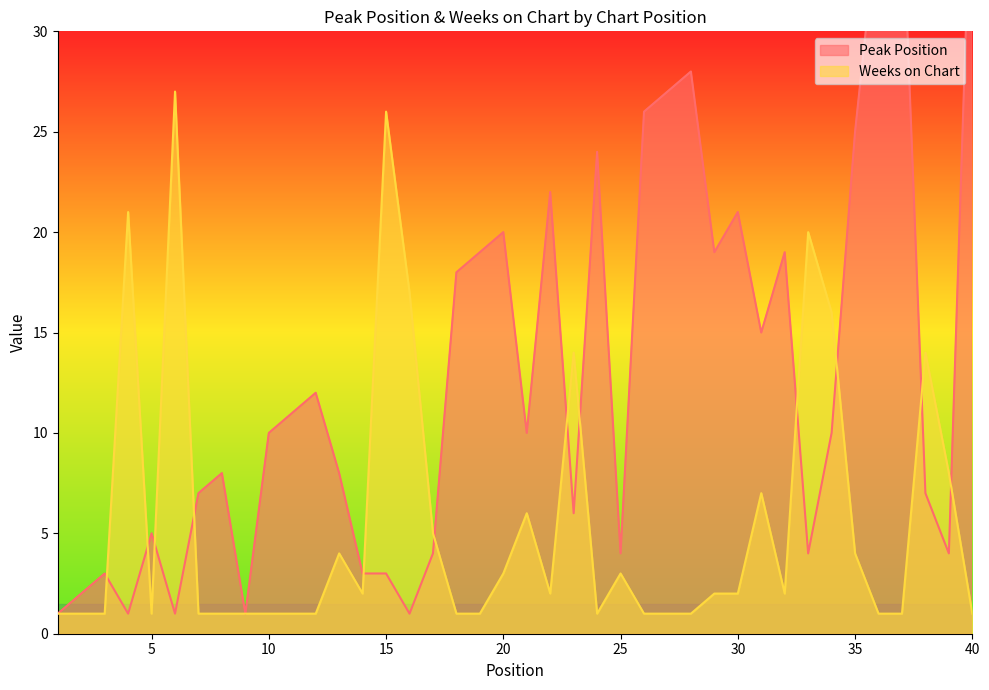

What are all the series names shown in the legend?

Peak Position, Weeks on Chart